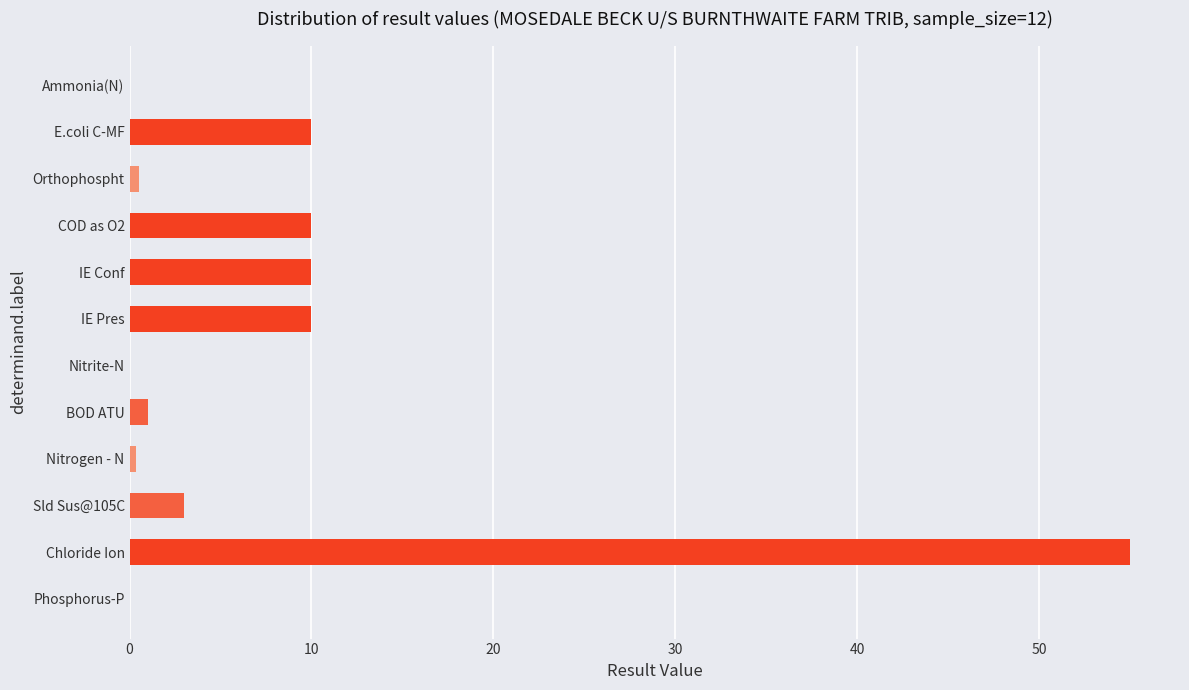

The chart shows a value of 3.0 at Sld Sus@105C. True or false?

True